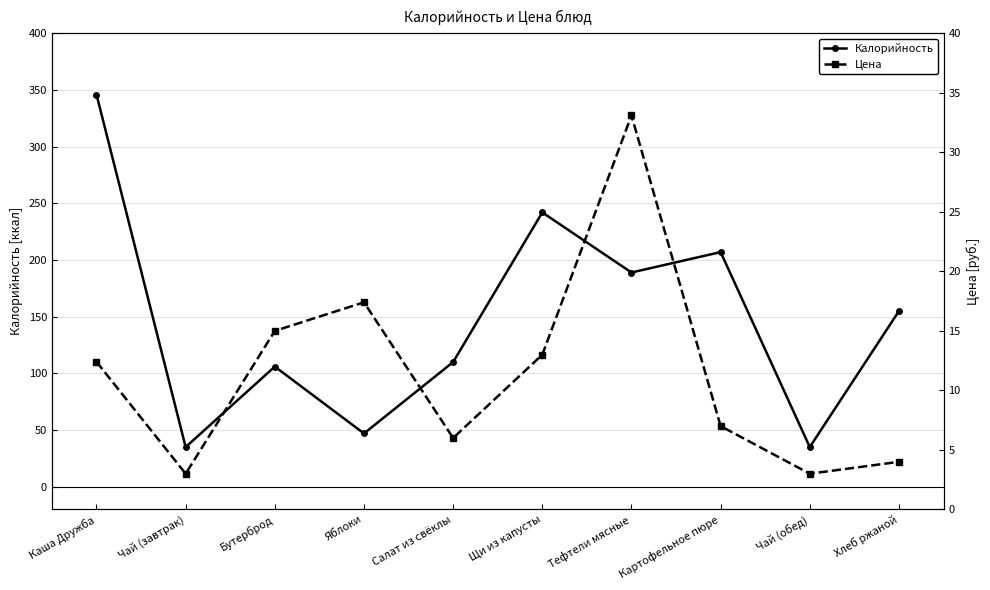

What is the total value across all series at Картофельное пюре?

214.0